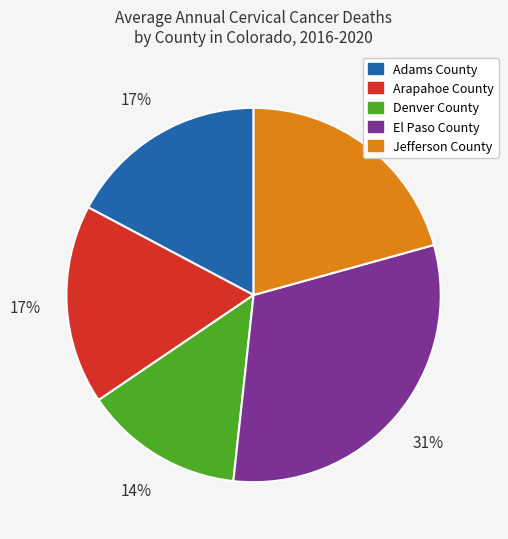

Is the sum of Jefferson County and El Paso County greater than half?

Yes